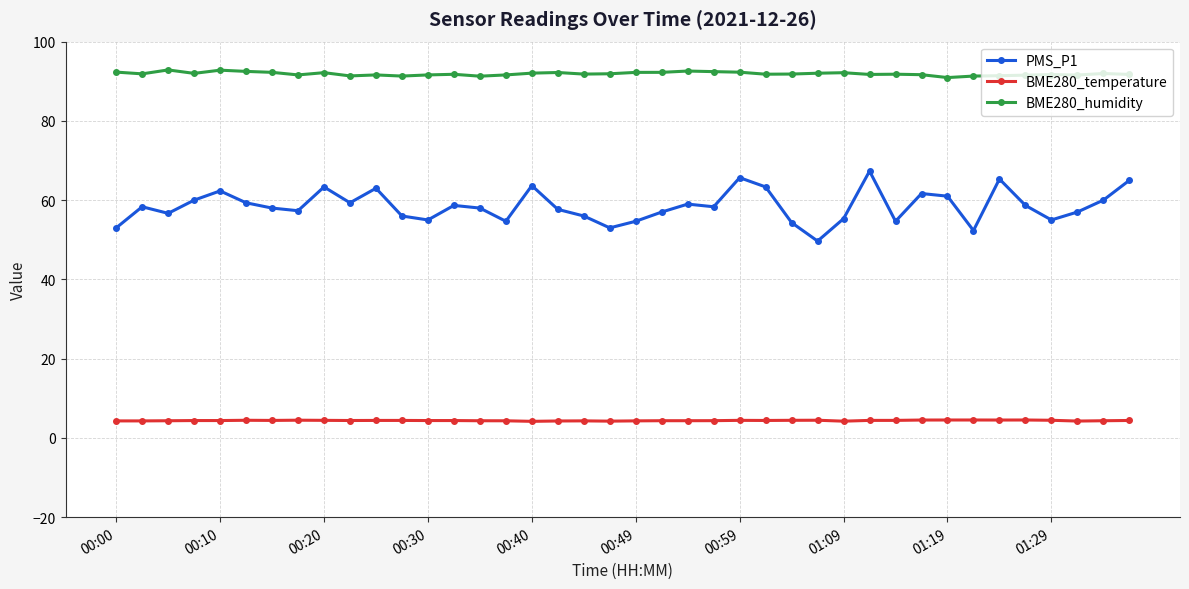

At how many categories does at least one series exceed 71?

40